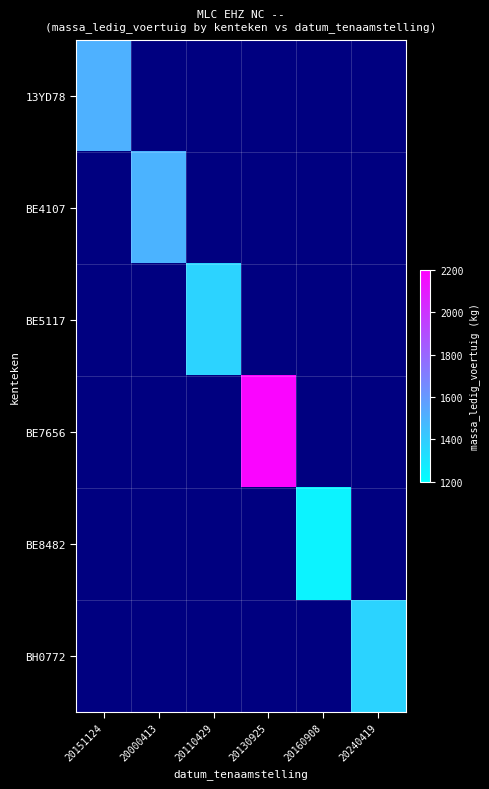

At which label does 13YD78 reach its peak?

20151124